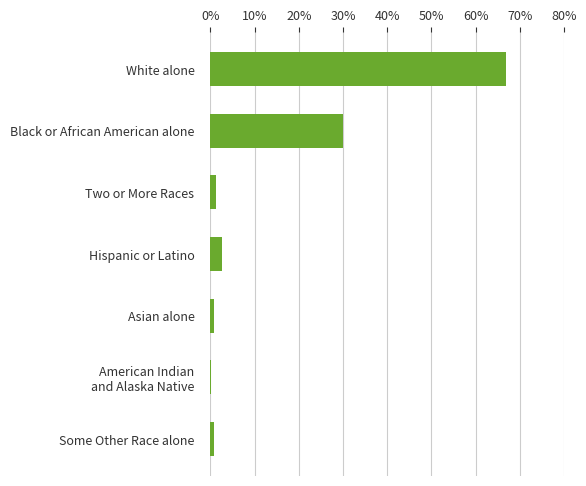

How many categories are shown in the chart?

7